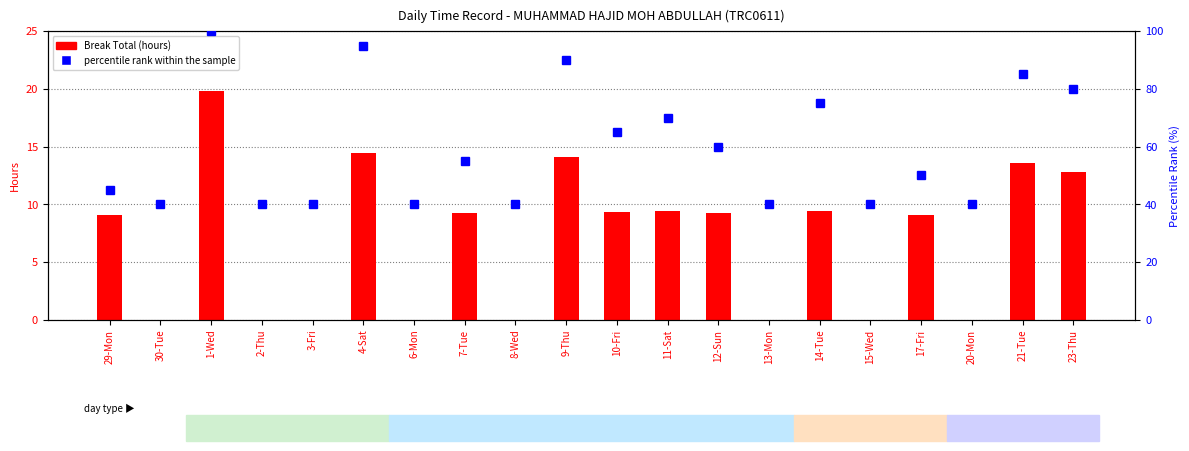

What is the sum of the percentile rank within the sample values at 17-Fri and 21-Tue?

135.0